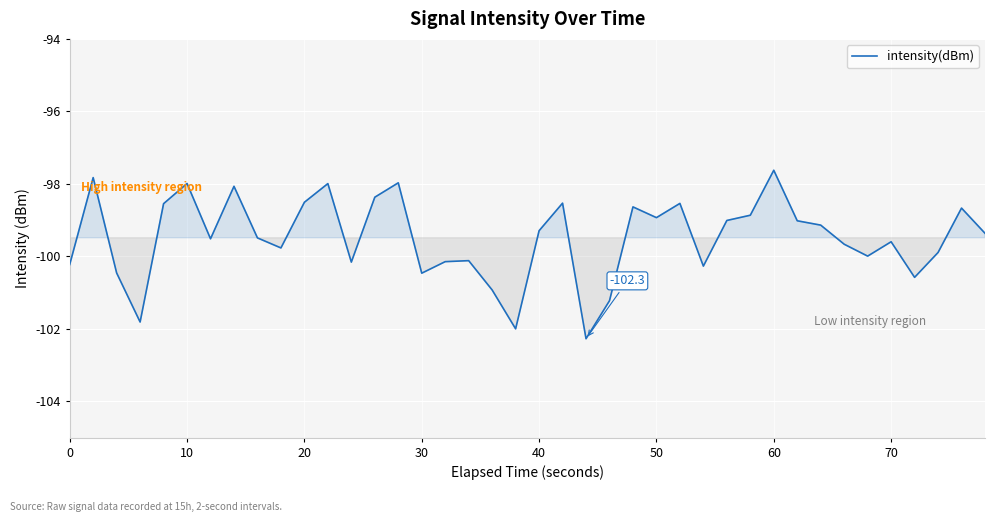

What is the difference between the maximum and minimum values?

4.6